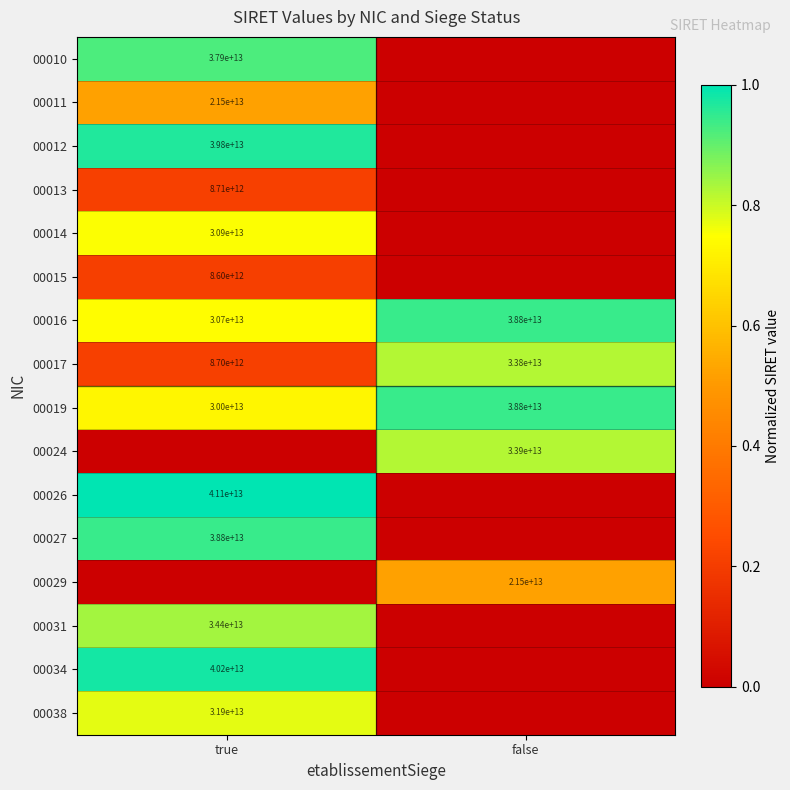

How many data points does each series have?

2